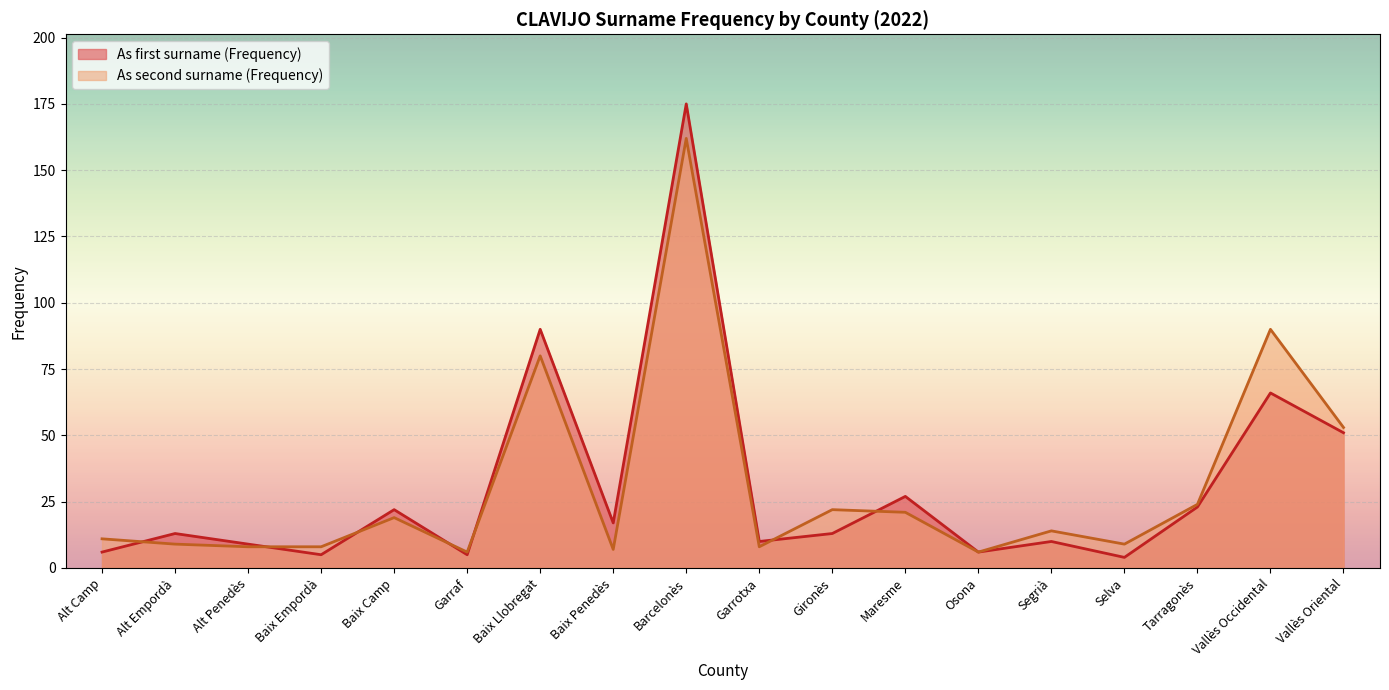

How many times do As first surname (Frequency) and As second surname (Frequency) cross each other?

7